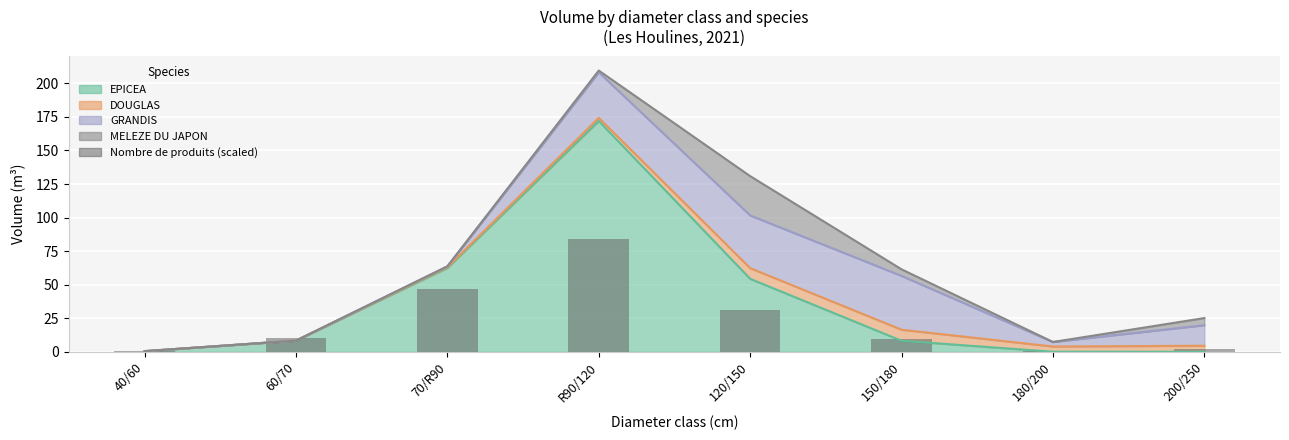

Reading right to left, list all the values displayed in this chart.

200/250=2.0	180/200=0.8	150/180=9.1	120/150=31.0	R90/120=83.8	70/R90=46.9	60/70=10.3	40/60=0.8